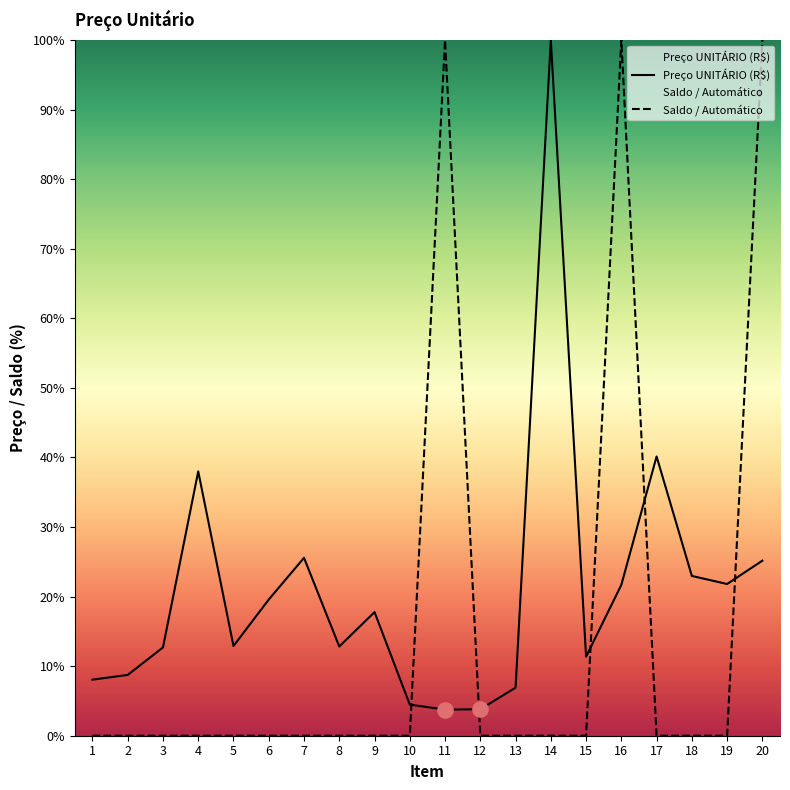

At which category is the sum across all series the highest?

20